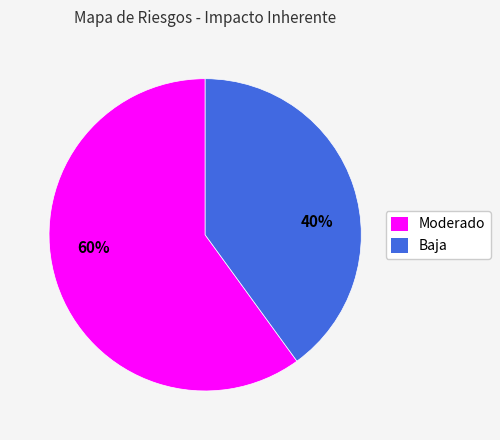

Which has a higher value, Baja or Moderado?

Moderado